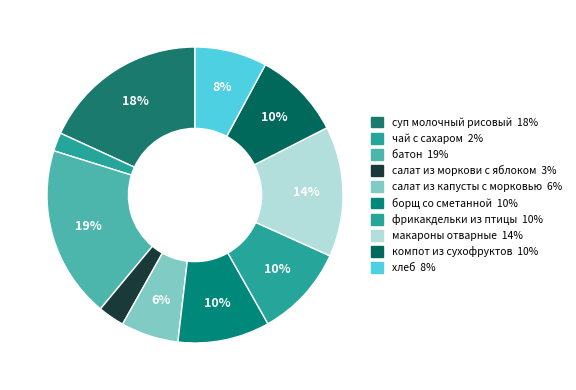

The салат из моркови с яблоком slice represents 1% of the pie. True or false?

False